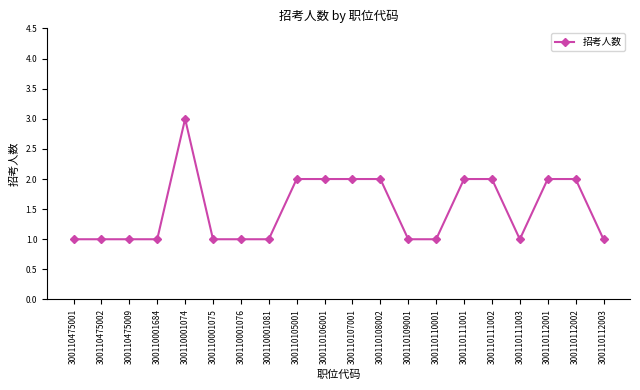

What is the approximate value at 300110111003?

1